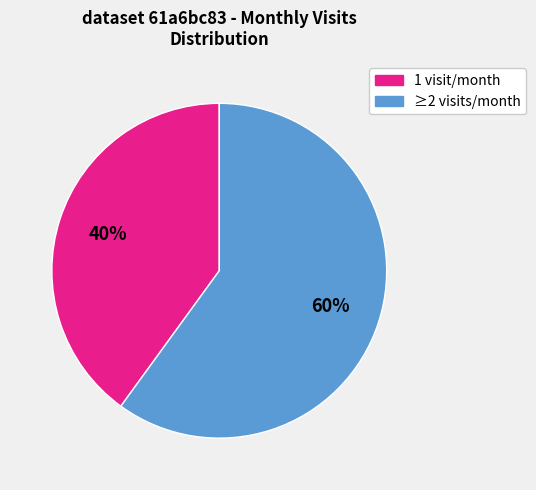

To the nearest percent, what is the difference between the largest and smallest slice percentages?

20%